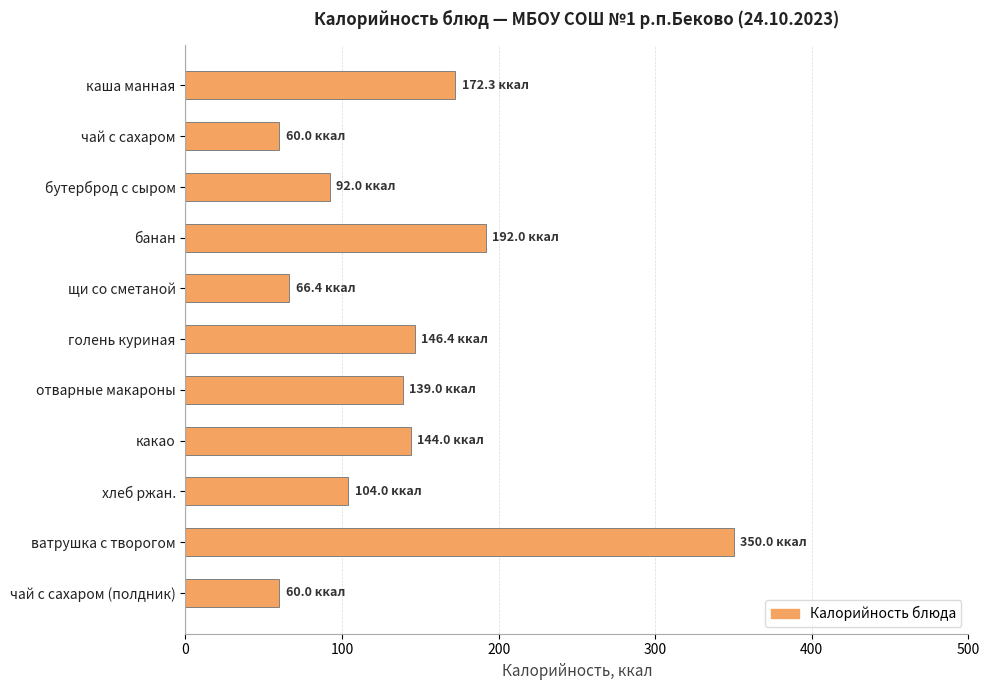

Reading top to bottom, transcribe all the data shown in this chart.

каша манная=172.3	чай с сахаром=60.0	бутерброд с сыром=92.0	банан=192.0	щи со сметаной=66.4	голень куриная=146.4	отварные макароны=139.0	какао=144.0	хлеб ржан.=104.0	ватрушка с творогом=350.0	чай с сахаром (полдник)=60.0